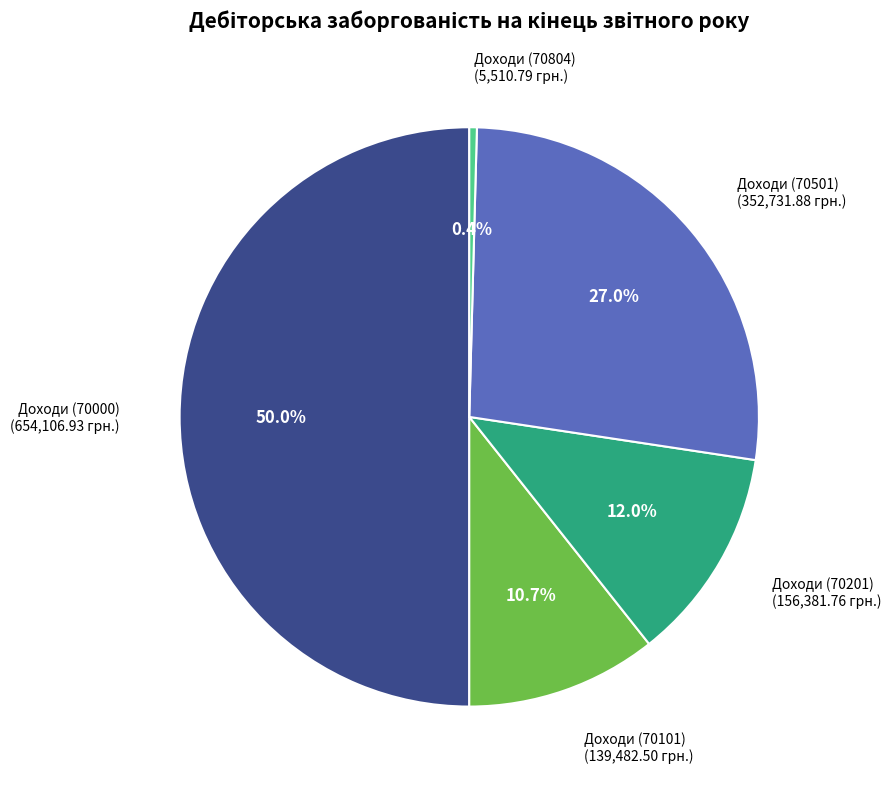

What percentage is the Доходи (70101) slice, to the nearest percent?

11%